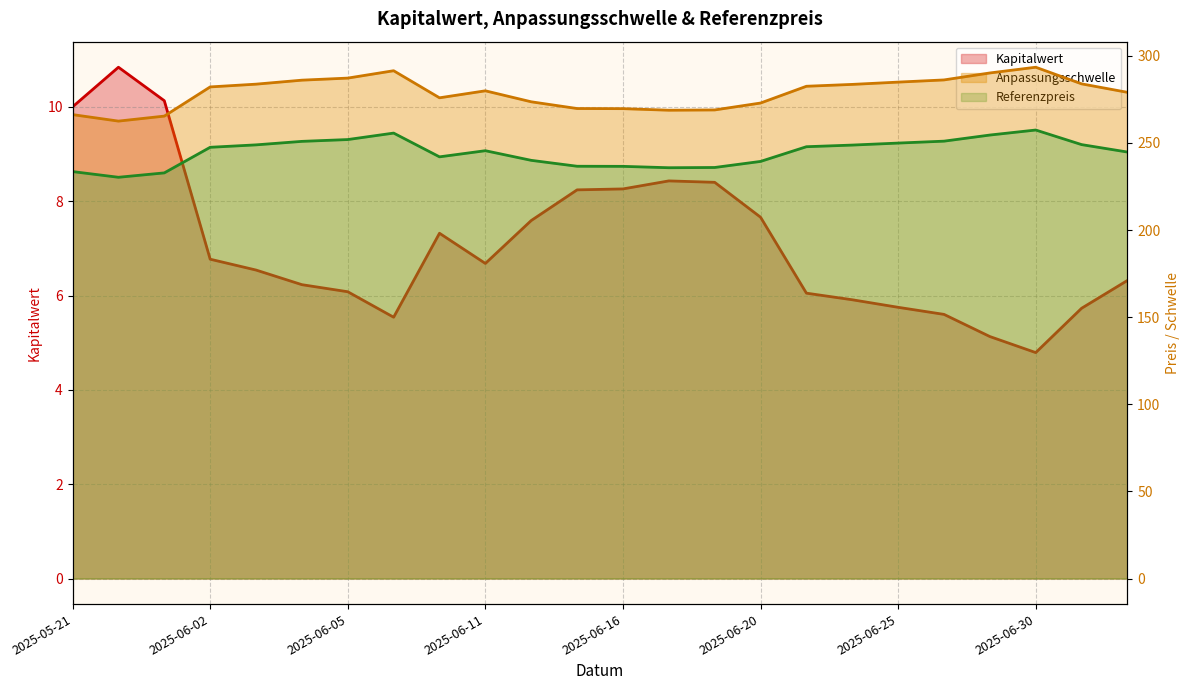

Between 2025-06-02 and 2025-06-18, which is larger?

2025-06-18